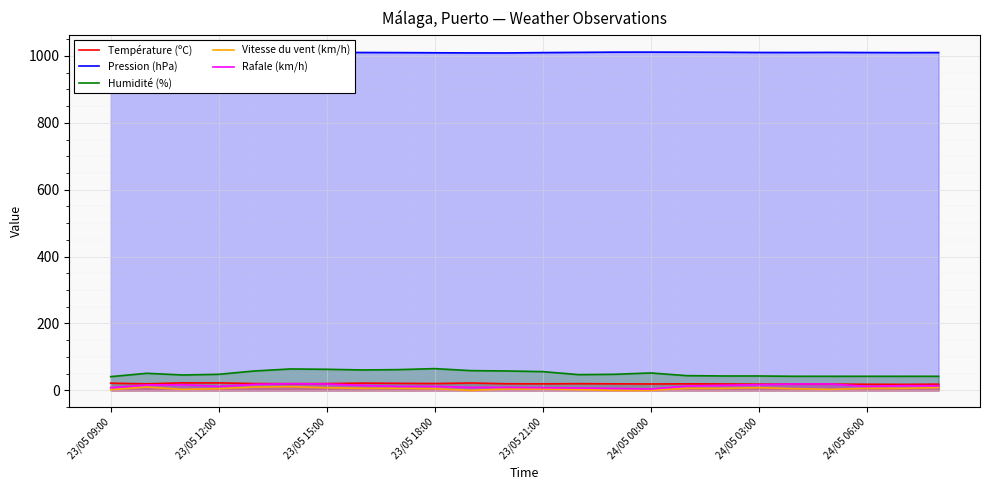

True or false: Rafale (km/h) and Humidité (%) intersect in this chart.

False